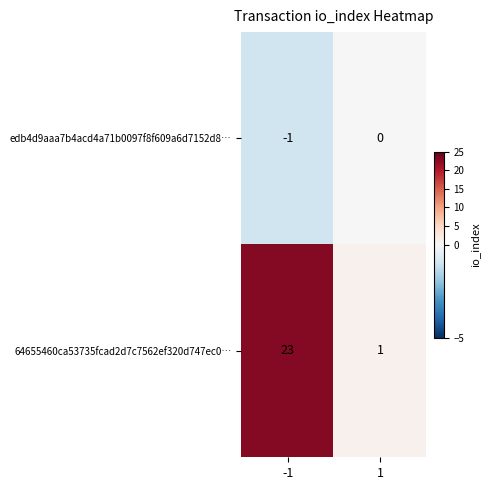

Which series has the largest total across all categories?

64655460ca53735fcad2d7c7562ef320d747ec0…